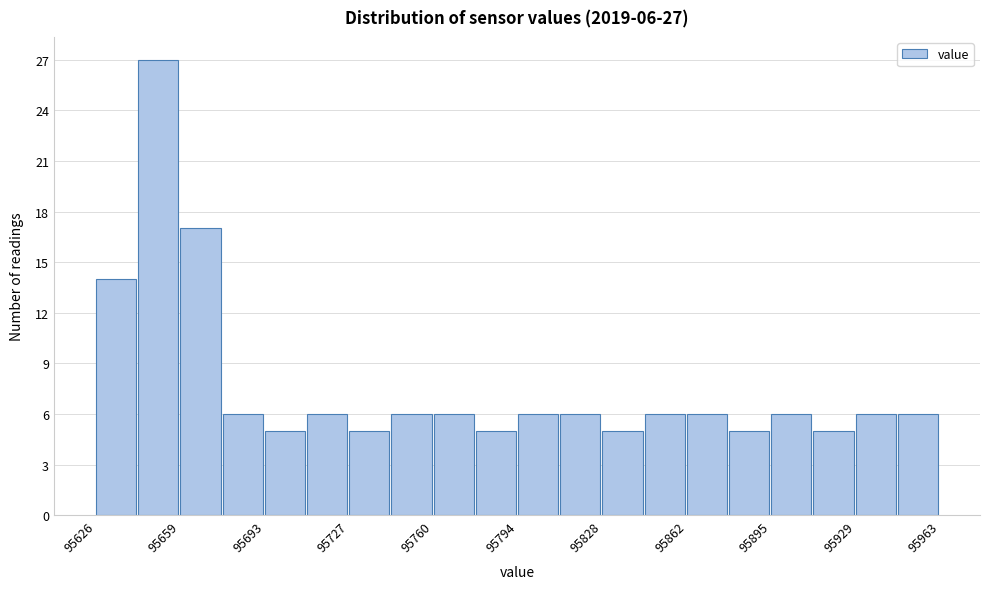

Read against the x-axis, roughly where is the centre of the tallest bar?

95650